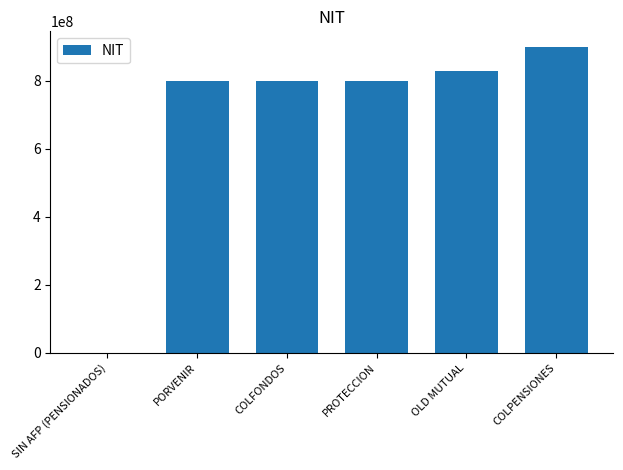

What is the sum of the values at SIN AFP (PENSIONADOS) and PROTECCION?

800229739